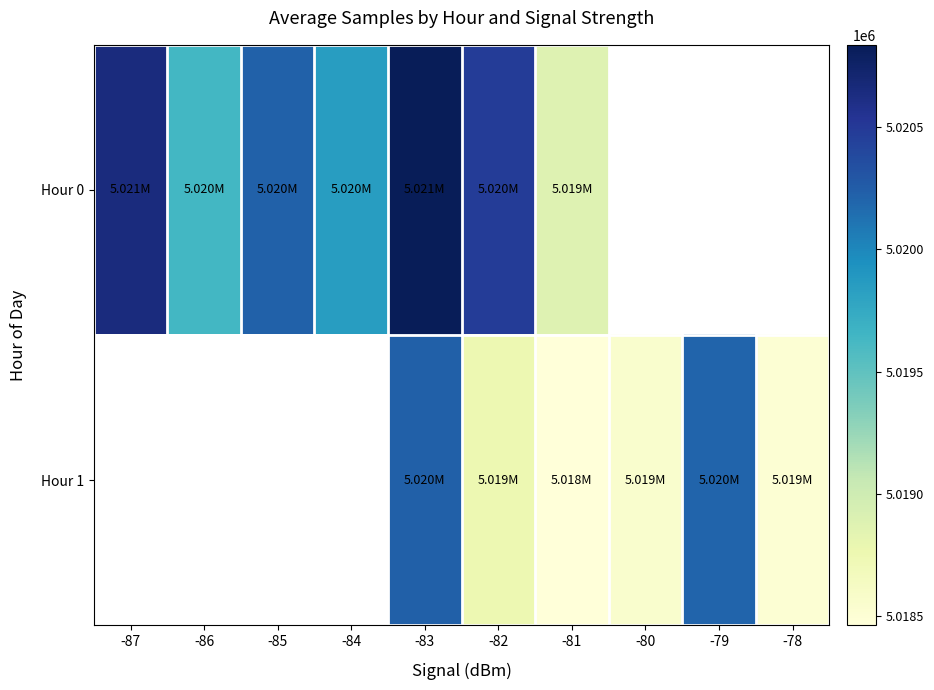

How many distinct data groups are displayed?

2